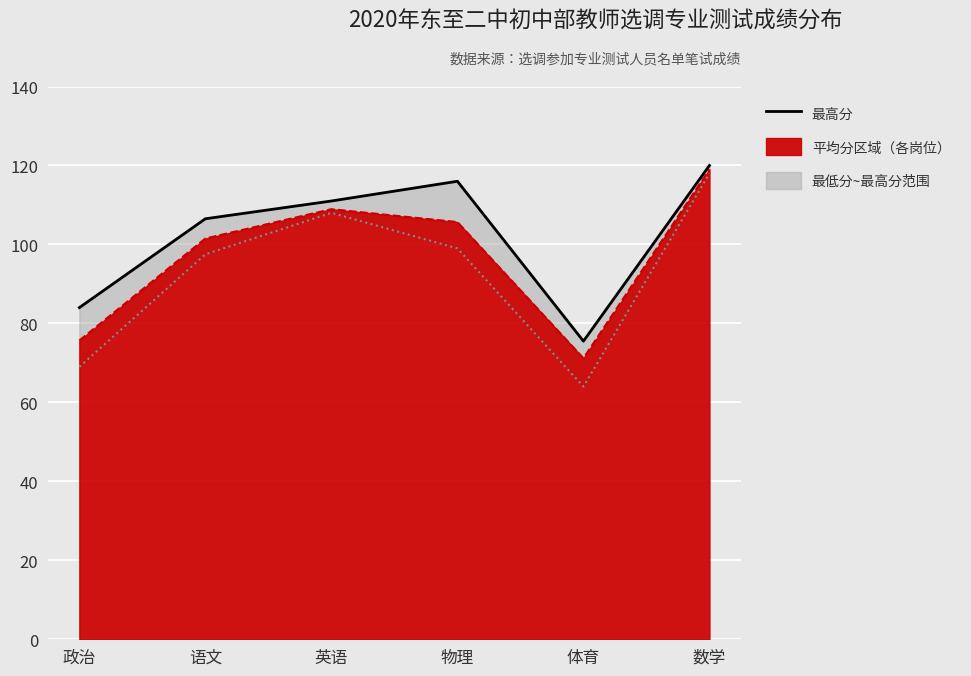

Reading right to left, list all the values displayed in this chart.

最高分: 数学=120.0	体育=75.5	物理=116.0	英语=111.0	语文=106.5	政治=84.0
平均分线: 数学=119.0	体育=71.2	物理=105.7	英语=108.9	语文=101.5	政治=75.7
最低分: 数学=118.0	体育=64.0	物理=99.0	英语=108.0	语文=97.5	政治=69.0